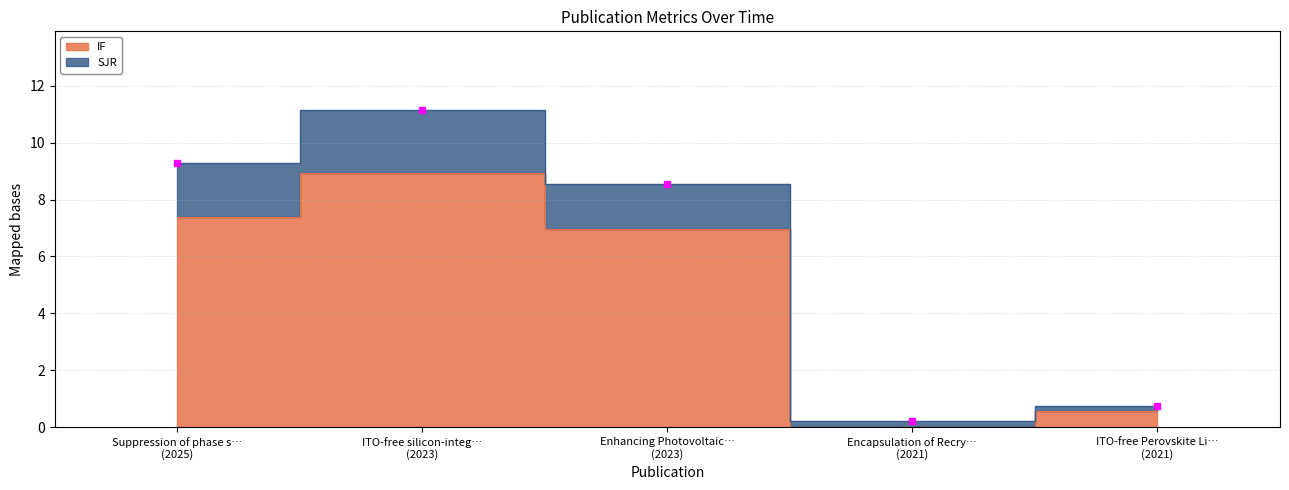

What is the label of the 5th point from the right?

Suppression of phase s… (2025)